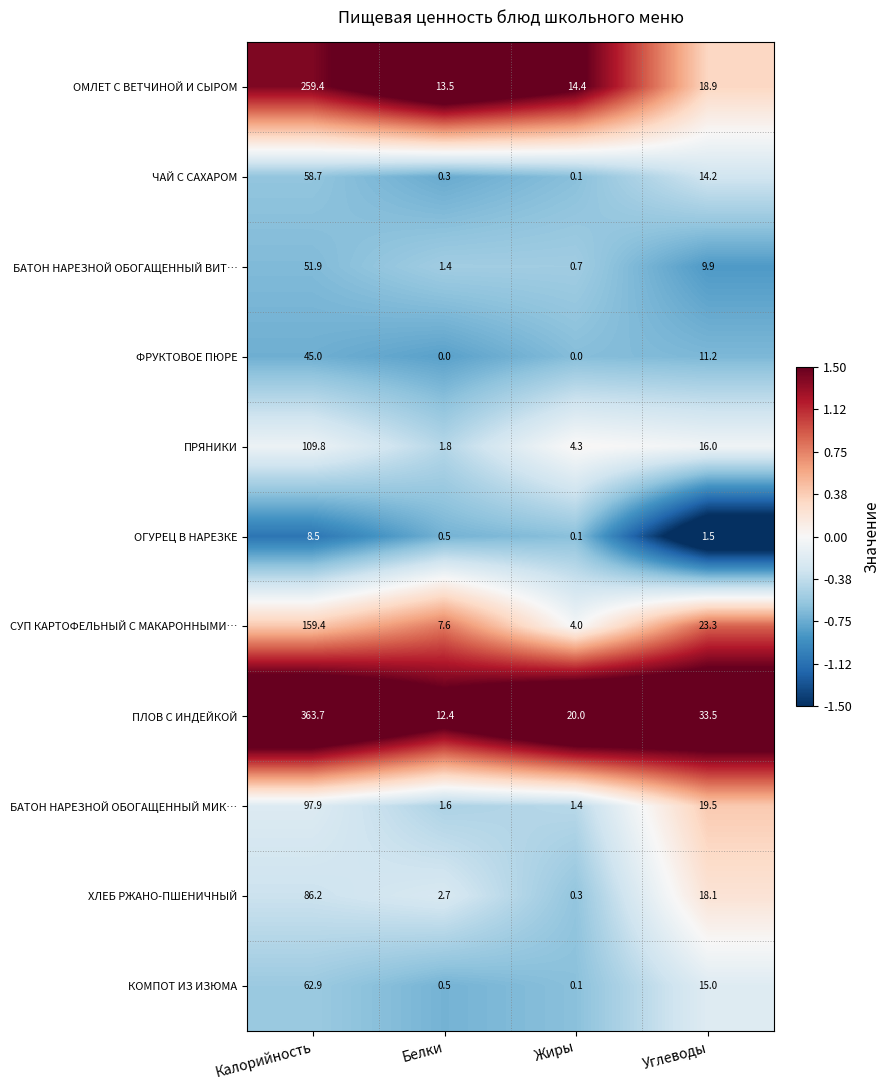

Where is КОМПОТ ИЗ ИЗЮМА nearest to the value 31?

Углеводы